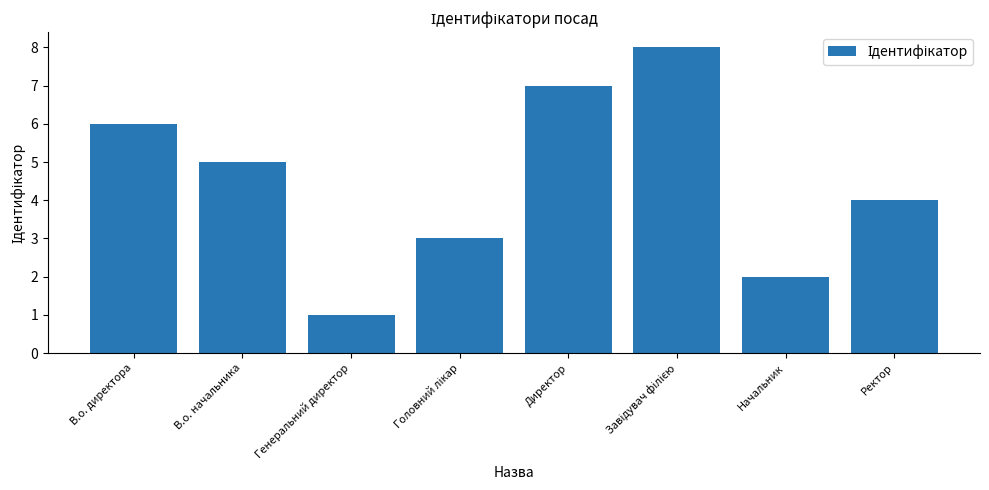

What is the difference between the values at Генеральний директор and В.о. начальника?

4